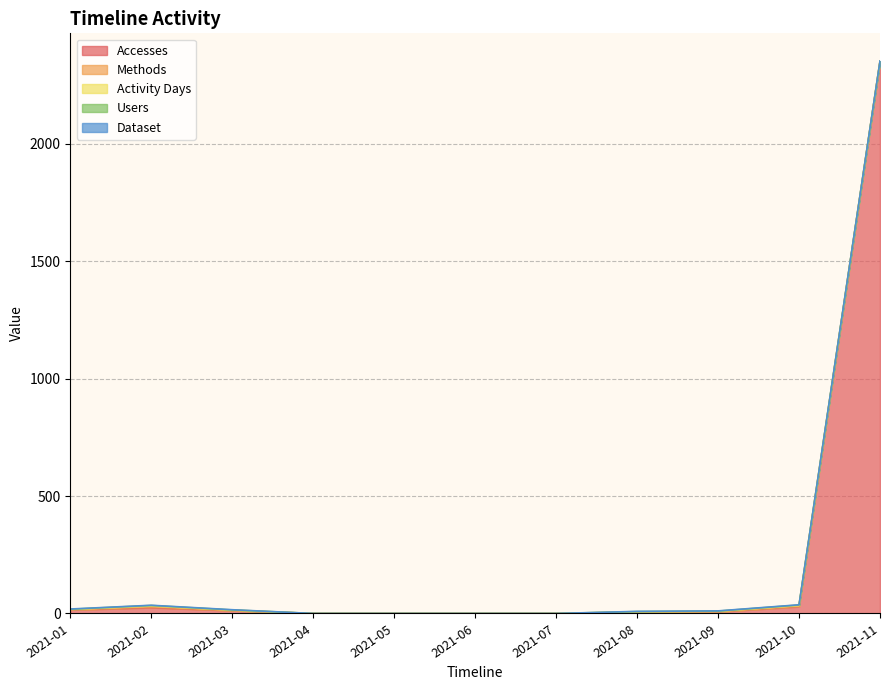

True or false: Activity Days has more than 1 points higher than both neighbors.

True